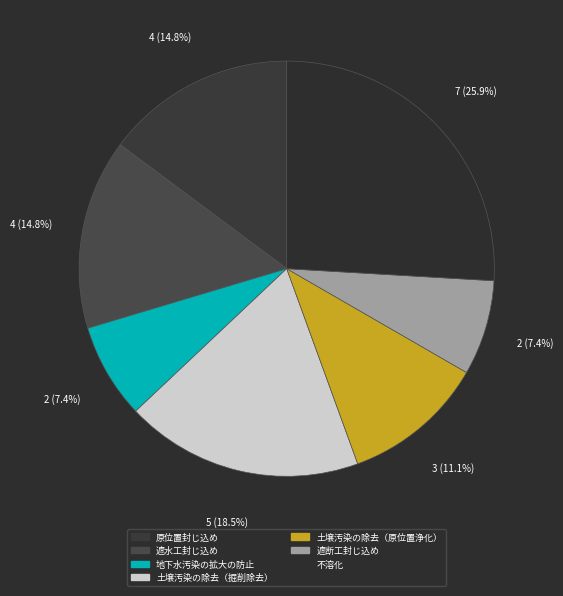

Count the number of slices in the pie.

7